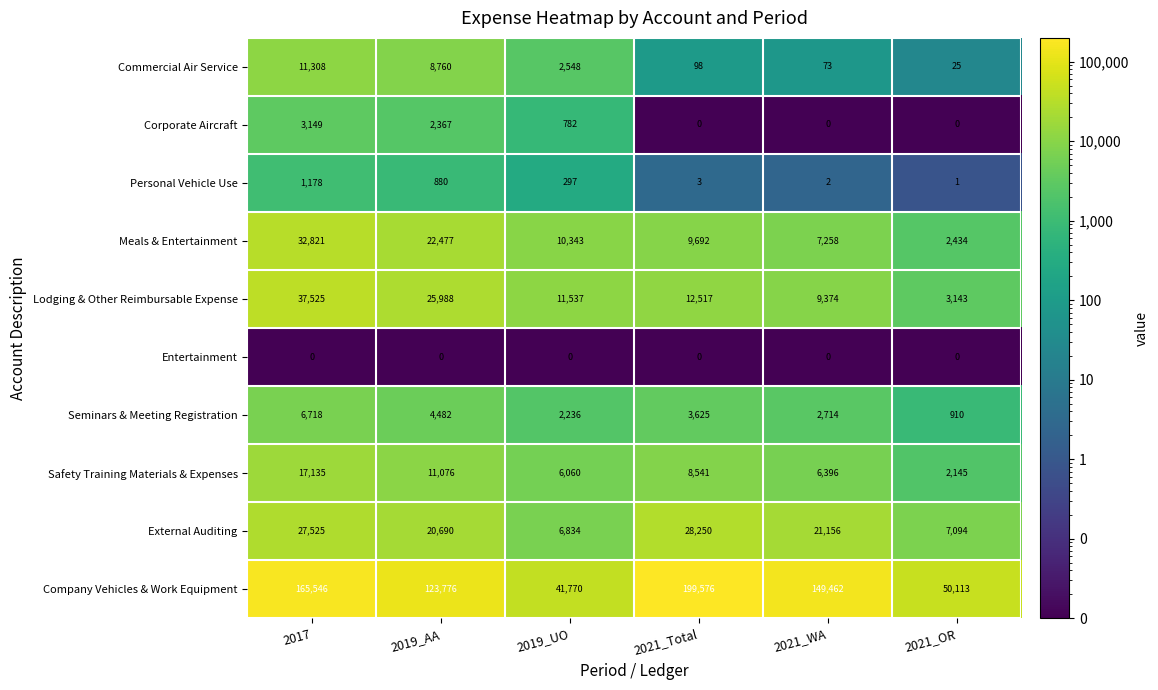

What value does the Lodging & Other Reimbursable Expense series have at 2021_OR?

3143